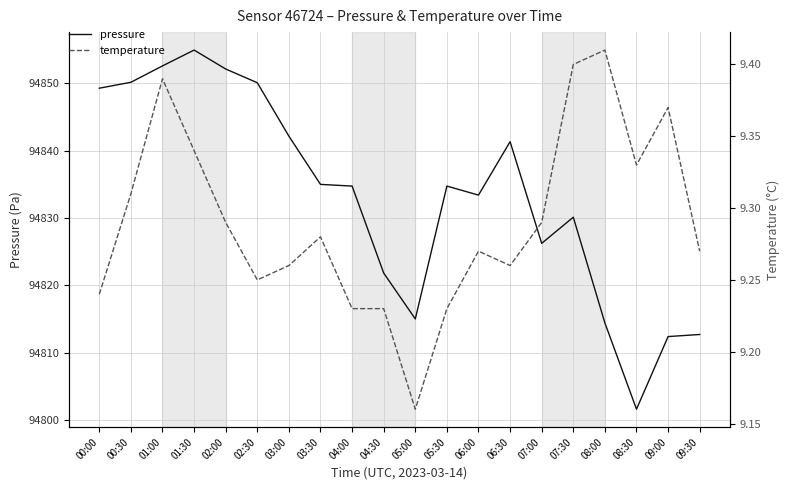

What is the total value across all series at 09:30?

94822.0